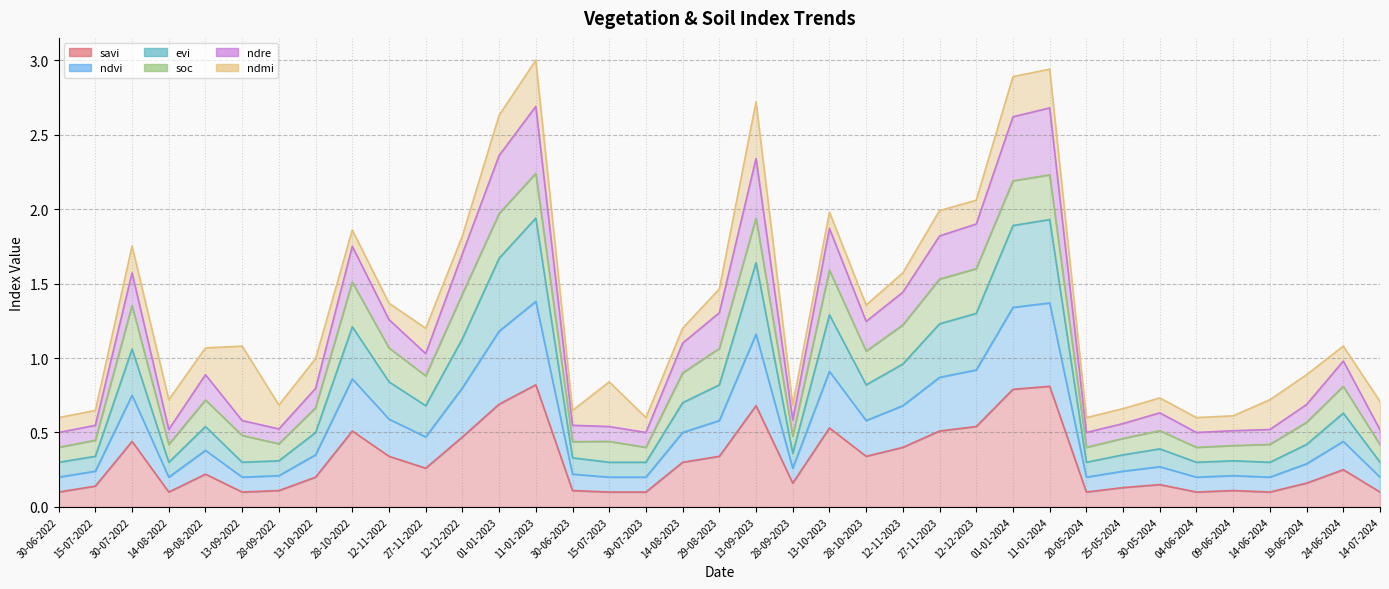

Between 19-06-2024 and 30-06-2023, which is larger?

19-06-2024